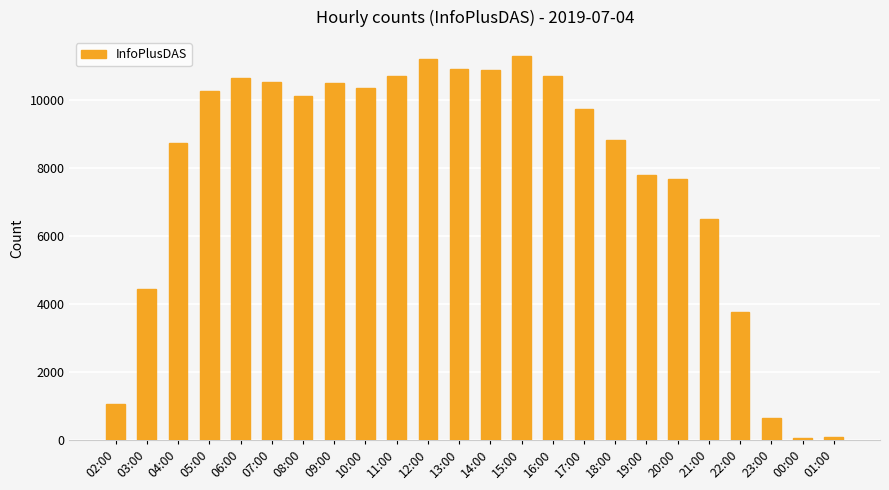

What is the sum of all values?

187577